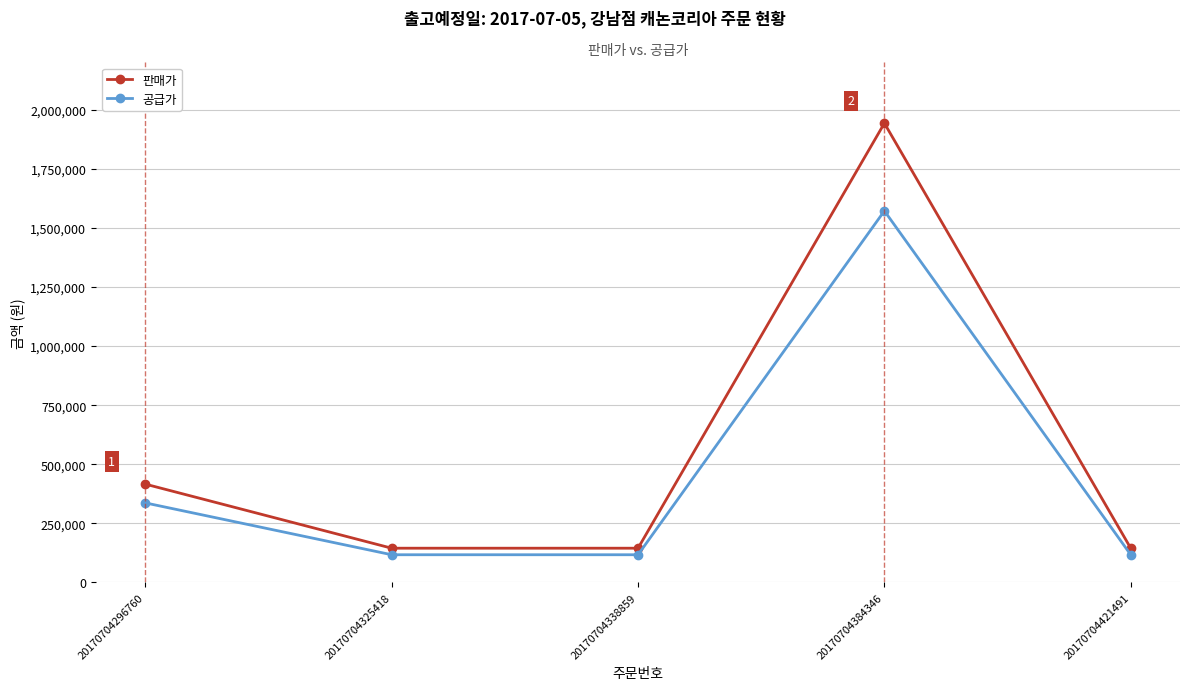

The 판매가 series shows 229412 at 20170704325418. True or false?

False